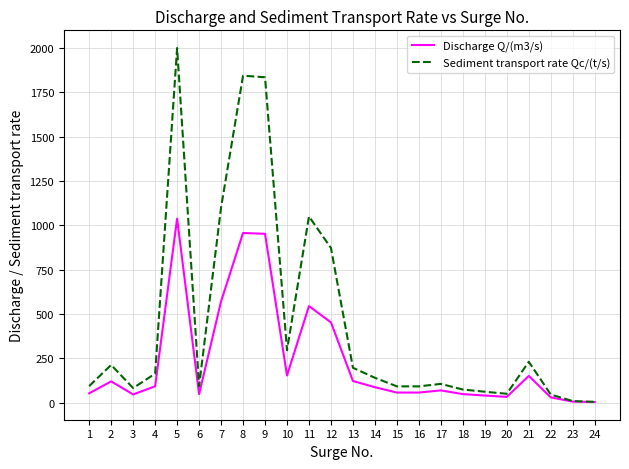

List the series in order of their overall mean, lowest first.

Discharge Q/(m3/s), Sediment transport rate Qc/(t/s)